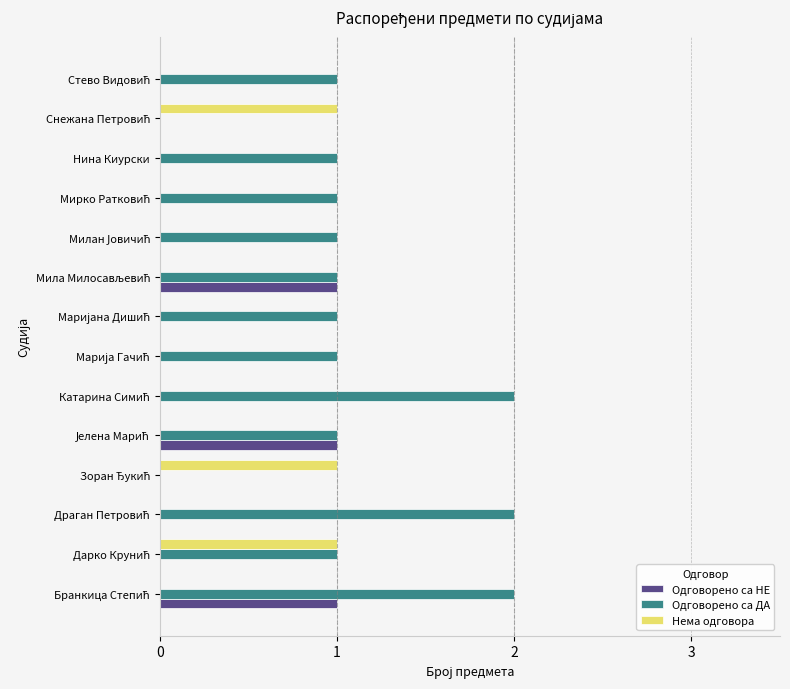

Which series has the largest range (max minus min)?

Одговорено са ДА